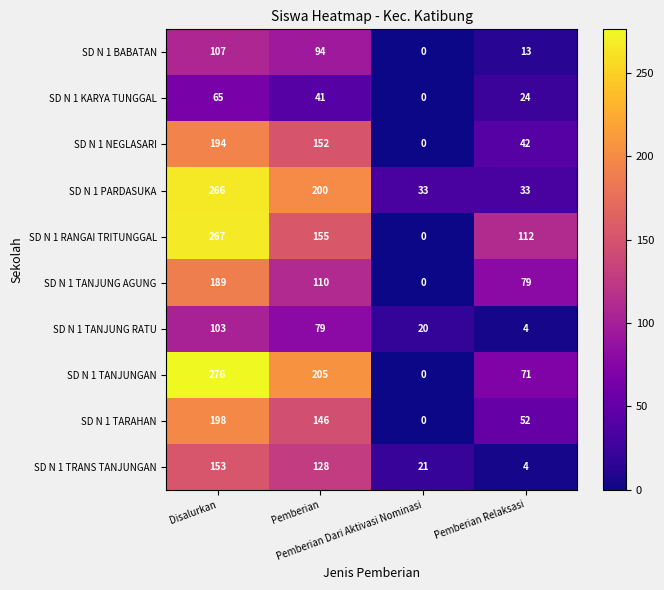

Which series has the largest total across all categories?

SD N 1 TANJUNGAN